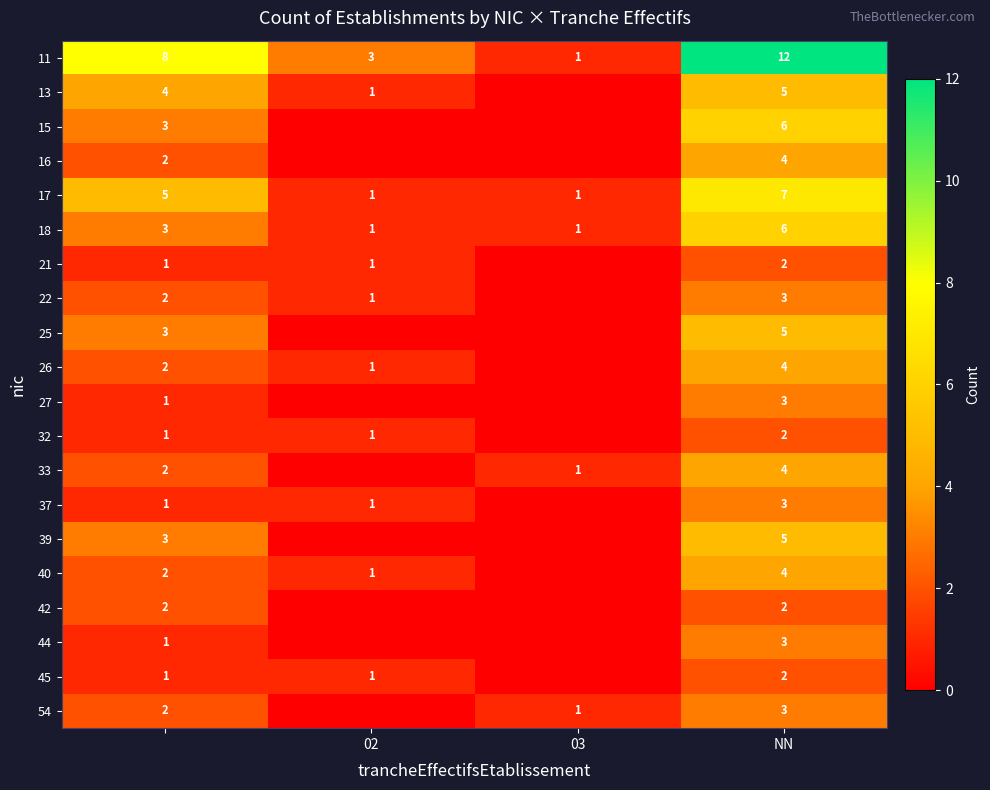

What is the difference between the highest and lowest values at NN?

10